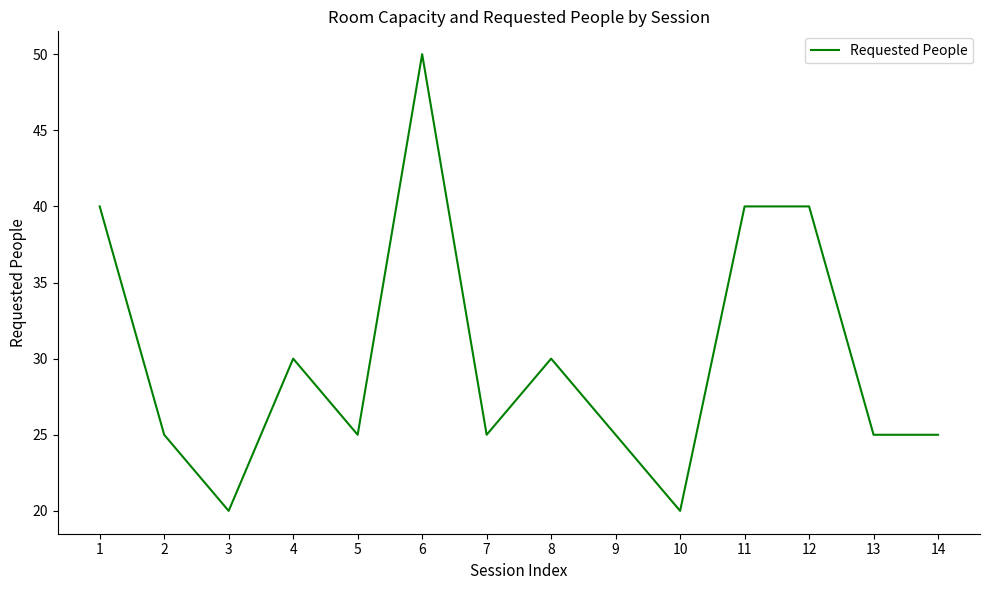

What is the smallest value displayed?

20